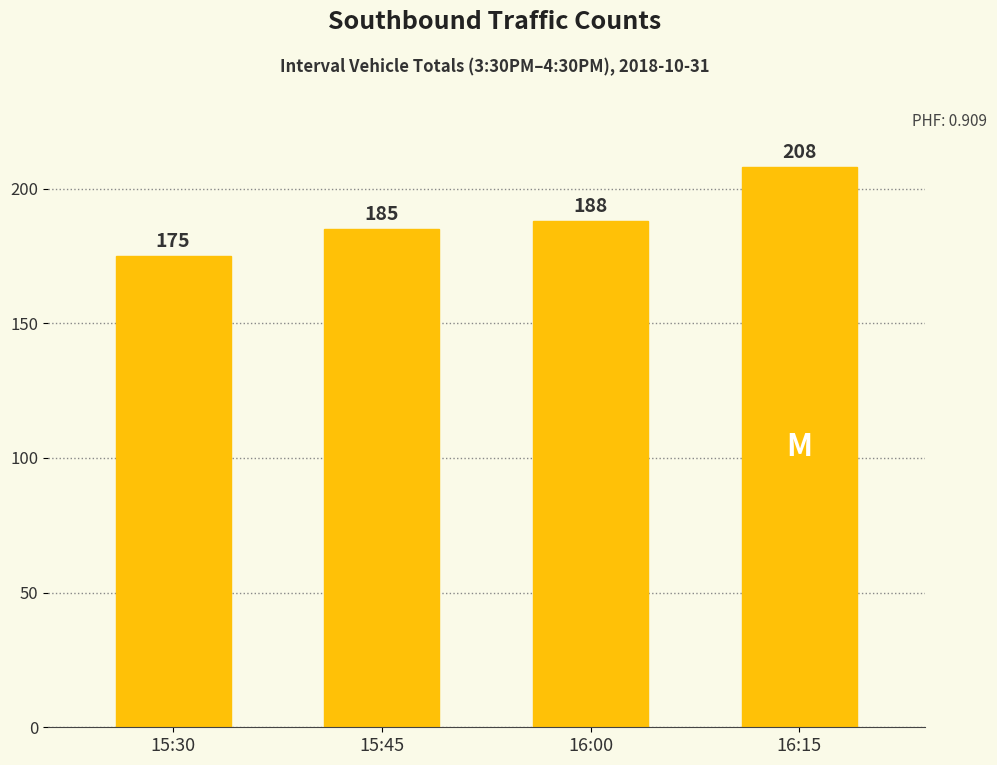

Are the bars grouped side by side (vs. stacked)?

No